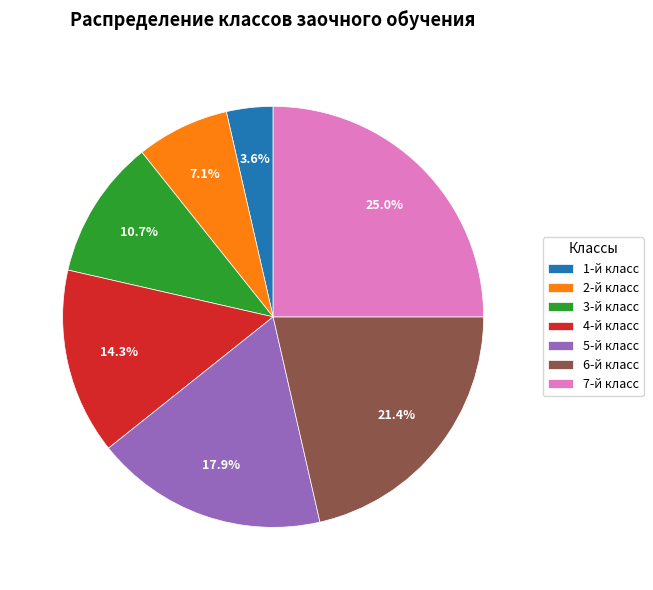

Does 1-й класс represent more than half of the total?

No